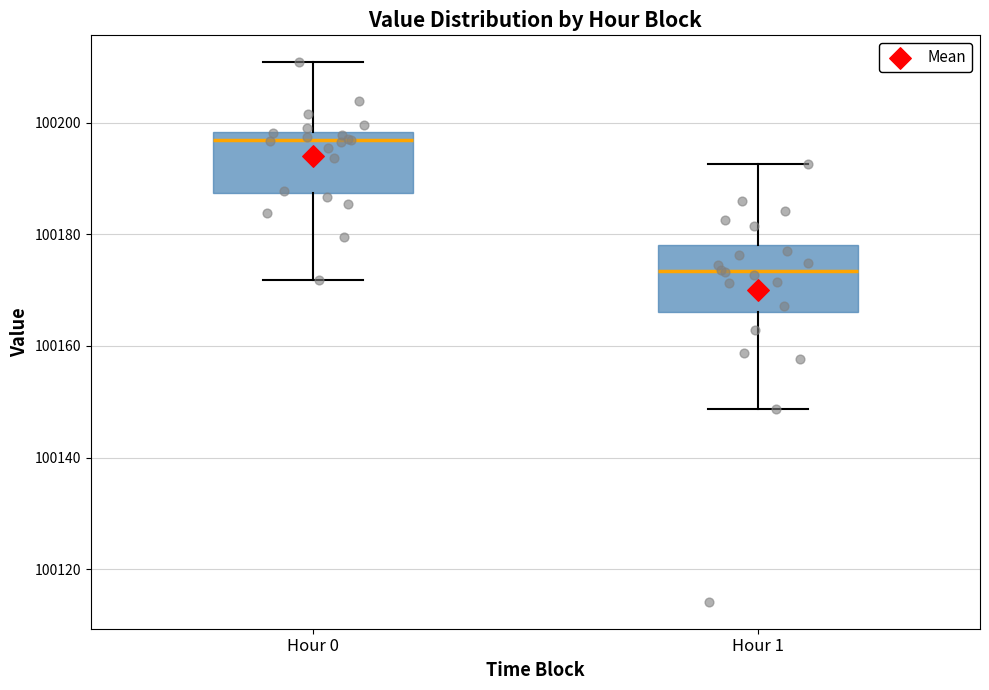

Reading left to right, transcribe this box plot: for each box, give where its median line is, the range the box spans, and where its two whiskers end, as read against the y-axis. The values are not printed on the chart, so give them approximately, as read against the axis.

Hour 0: median 100196, box 100188 to 100198, whiskers 100172 to 100210
Hour 1: median 100174, box 100166 to 100178, whiskers 100148 to 100192